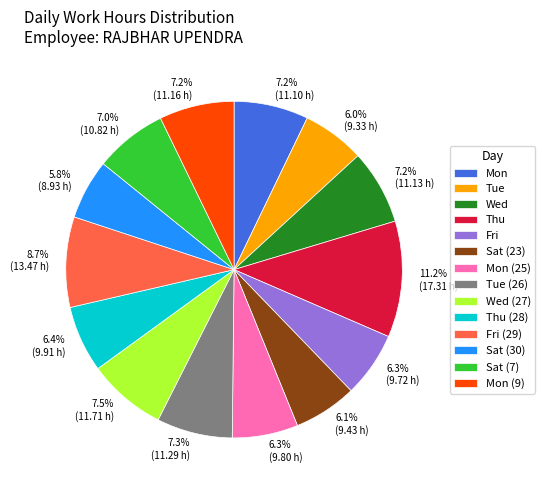

Which slice is the largest?

Thu